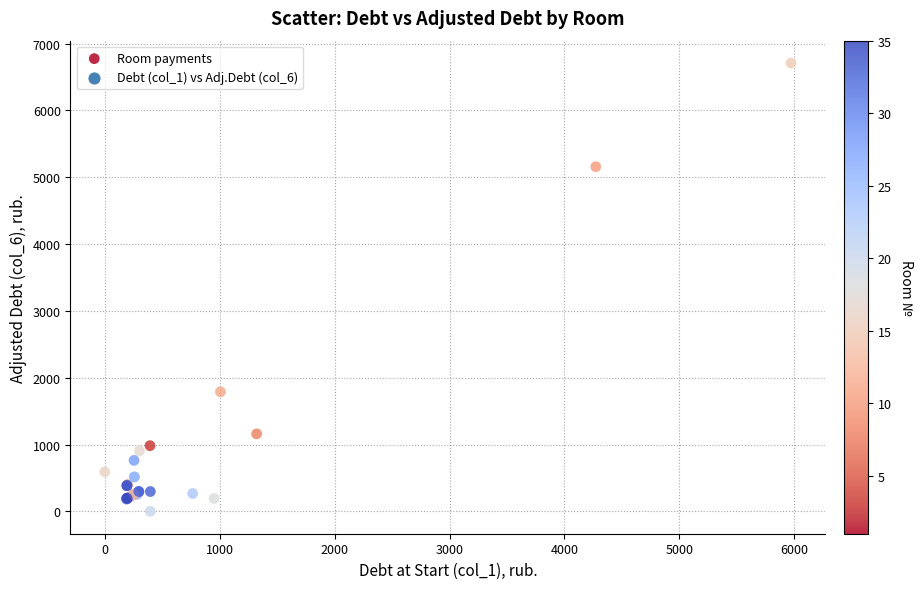

What Y value in the scatter plot is closest to 3354?

1789.1